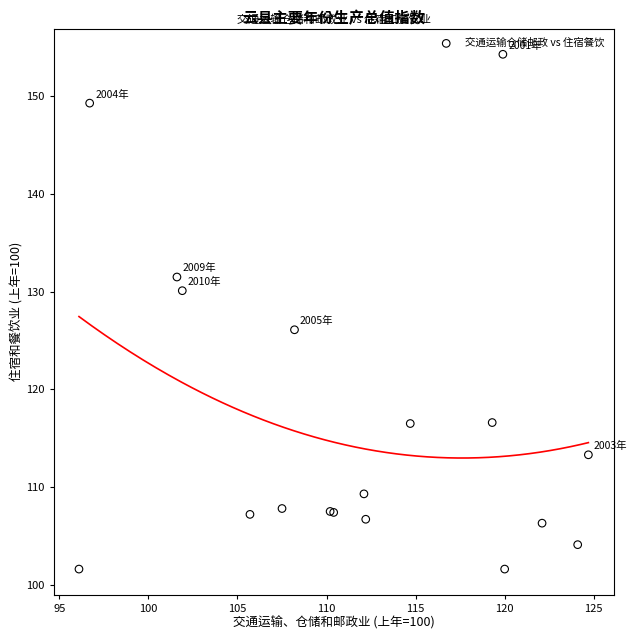

What Y value in the scatter plot is closest to 127?

126.1